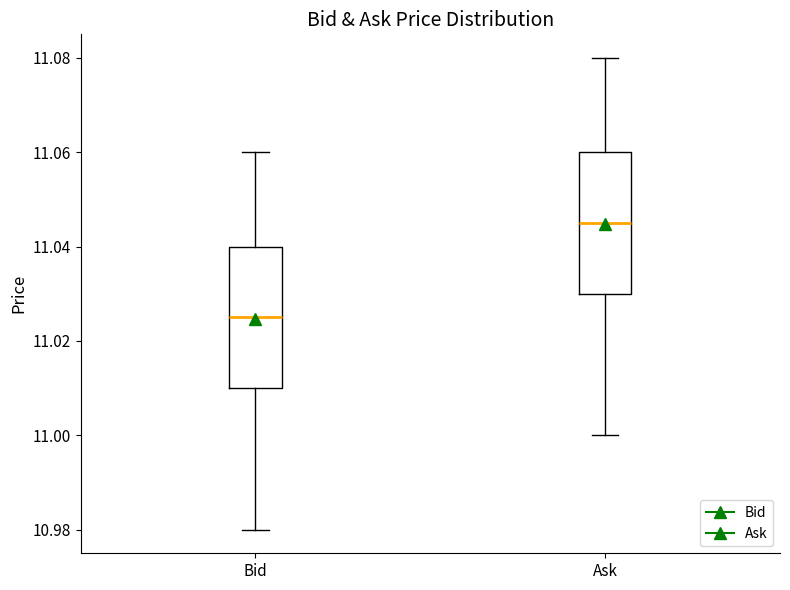

Which box's median line is the highest?

Ask